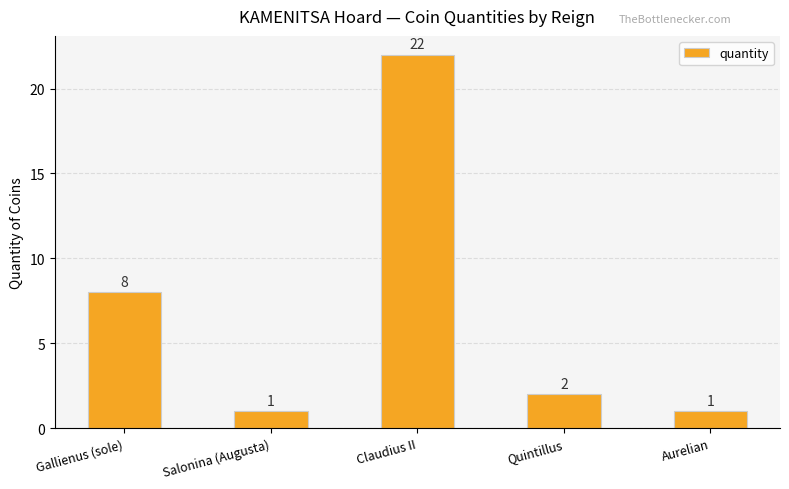

How many values are below 2?

2